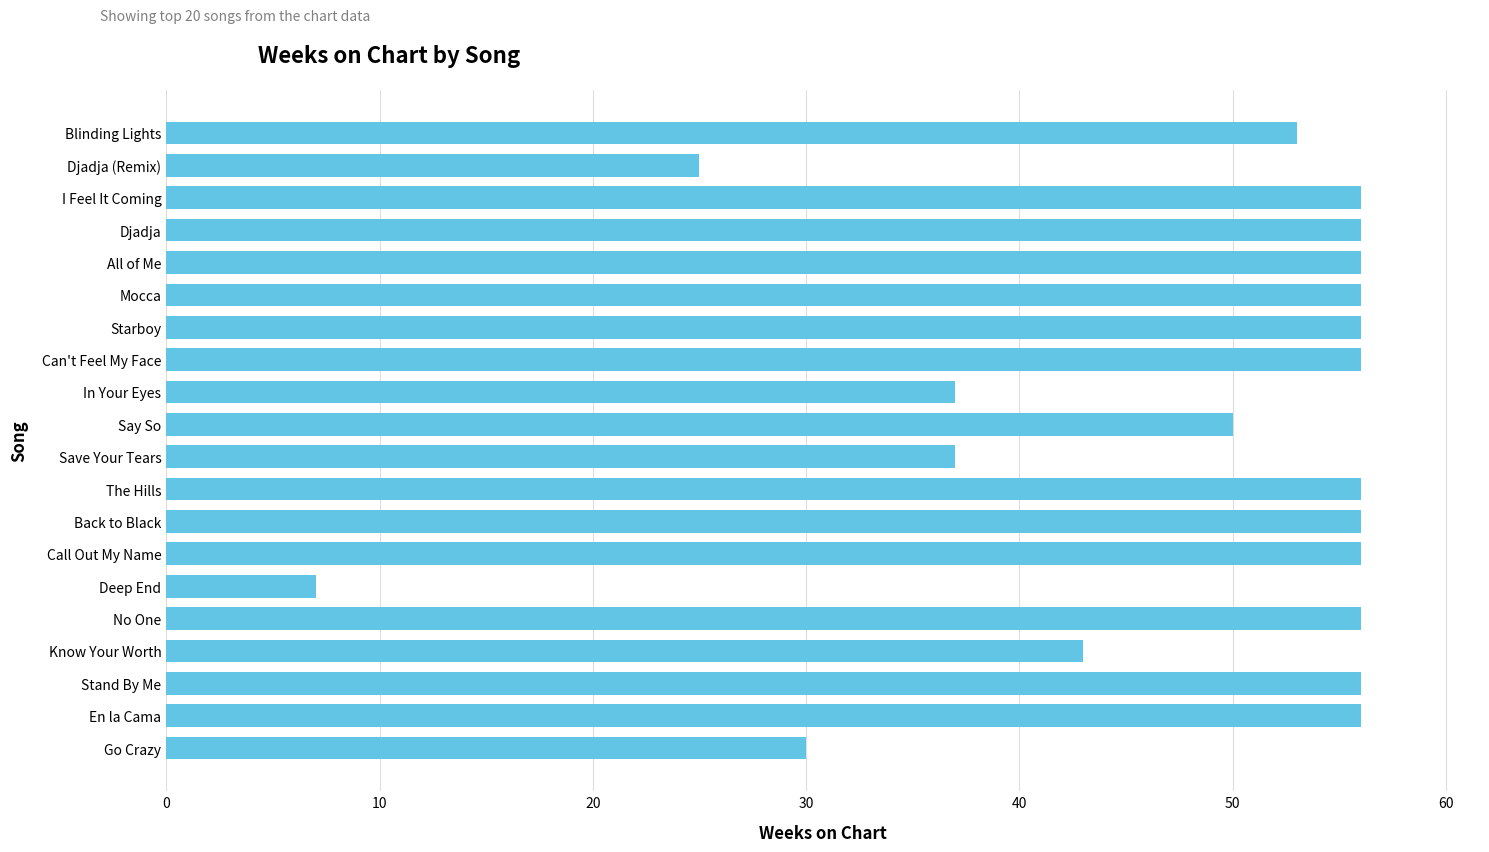

How many bars are there in total?

20